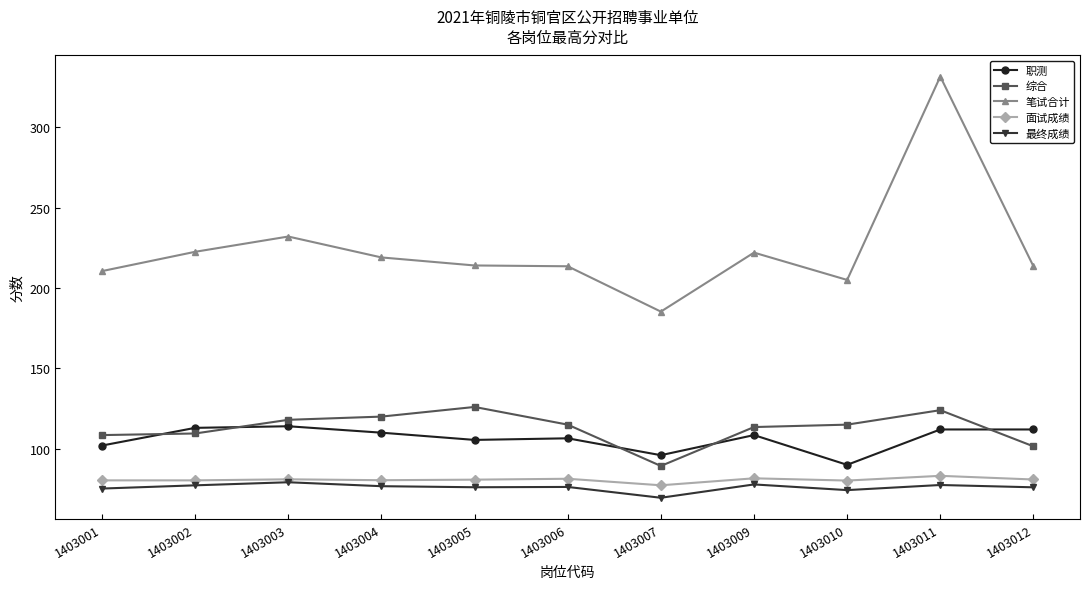

What is the value of the 面试成绩 point at the 9th from the left?

80.2